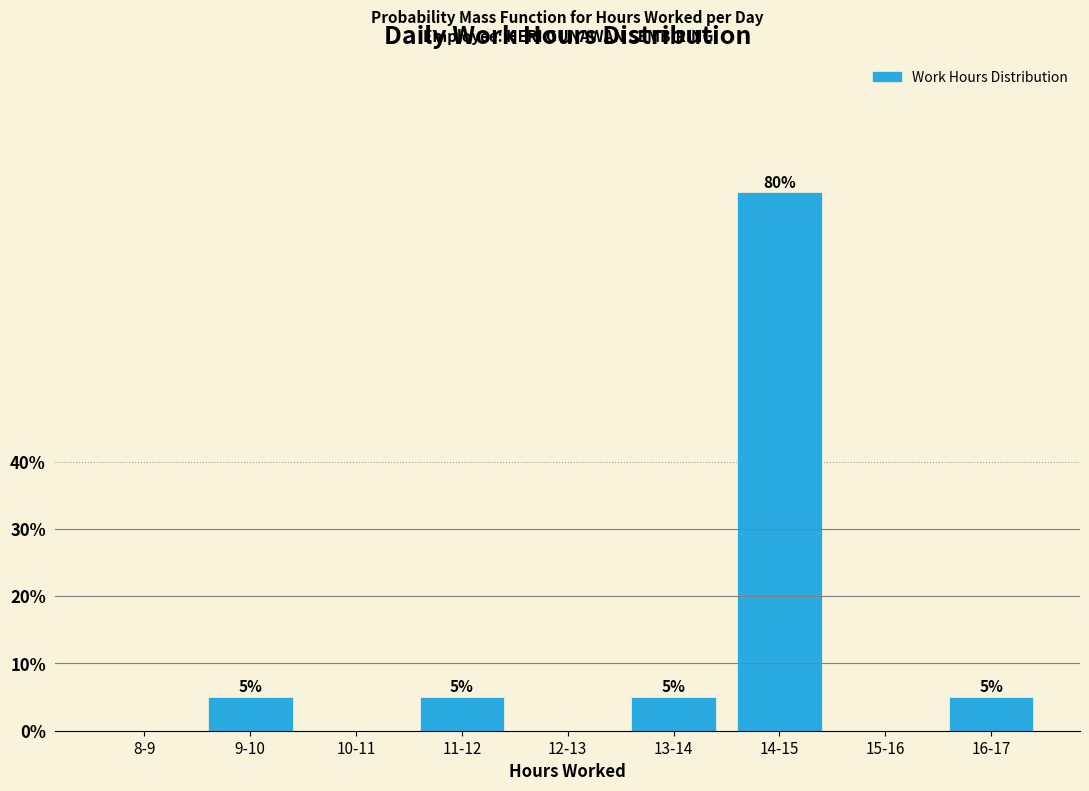

Reading left to right, what are all the values shown in this chart?

8-9=0	9-10=5	10-11=0	11-12=5	12-13=0	13-14=5	14-15=80	15-16=0	16-17=5